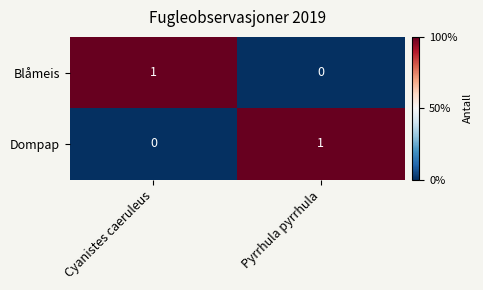

At Pyrrhula pyrrhula, list the series in order from smallest to largest.

Blåmeis, Dompap